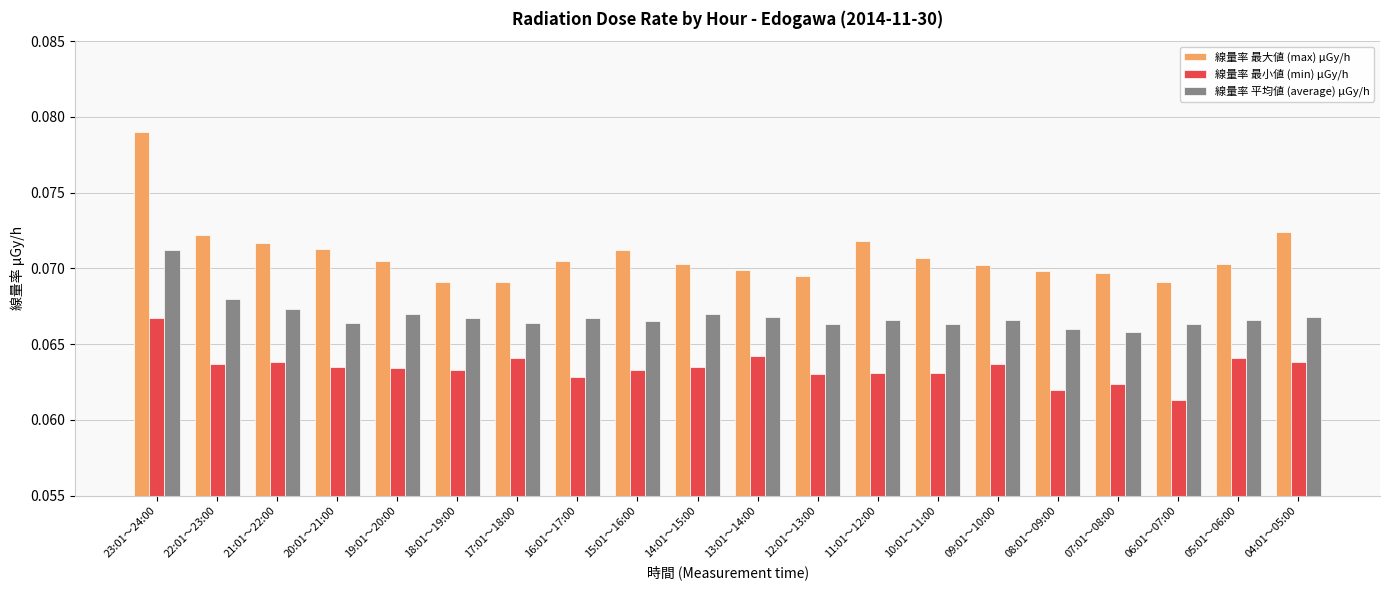

What is the label of the 12th bar from the right?

15:01～16:00